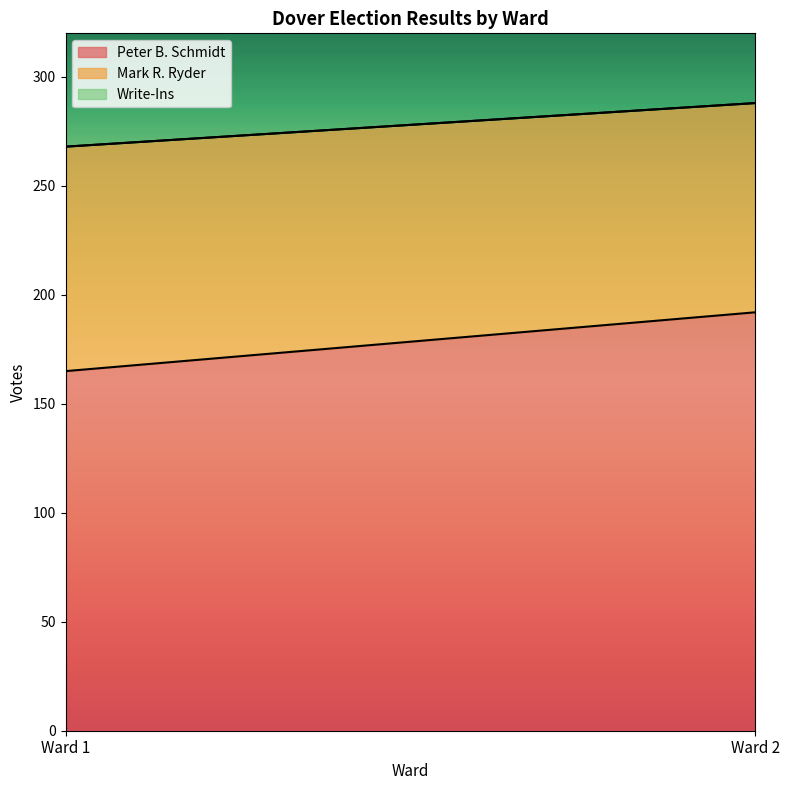

Is it true that Peter B. Schmidt equals 165 at Ward 1?

True